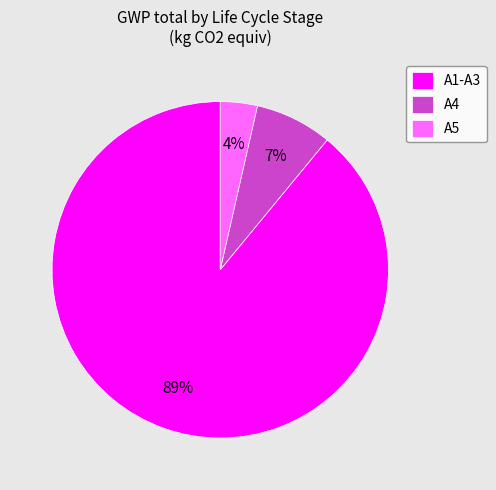

How many segments does this pie chart have?

3